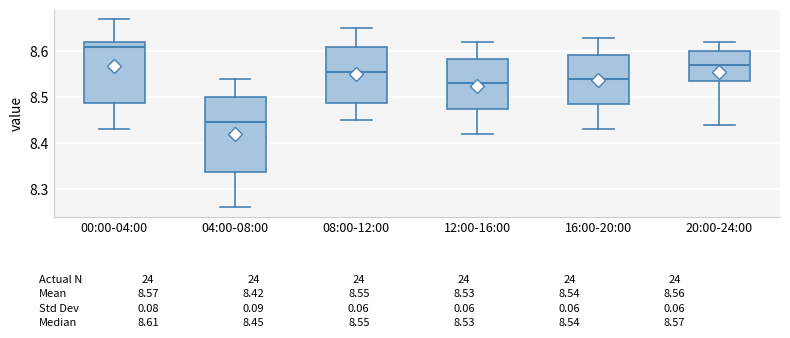

Which box's median line is the highest?

00:00-04:00